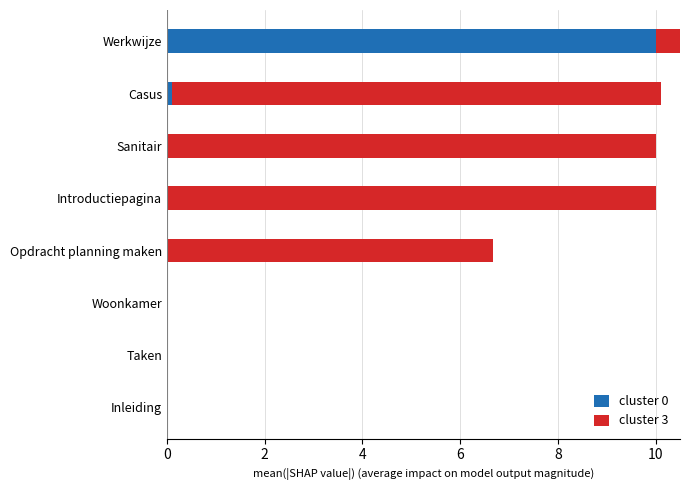

What is the average value of the cluster 0 series?

1.3